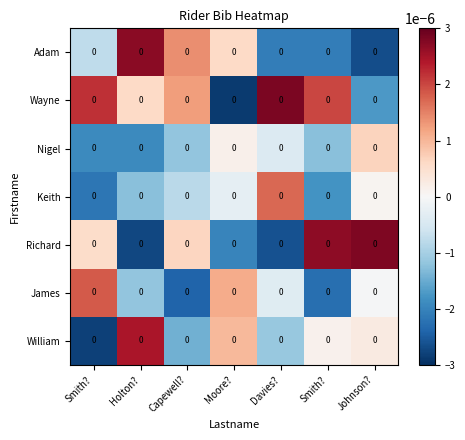

At Davies?, list the series in order from largest to smallest.

Wayne, Keith, James, Nigel, William, Adam, Richard